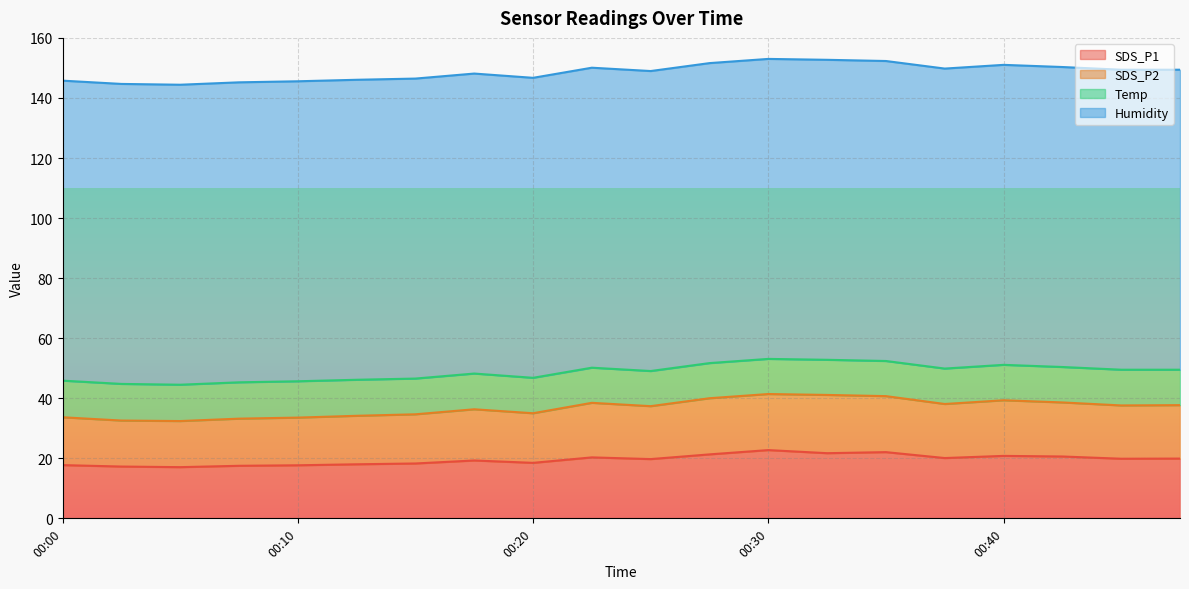

True or false: SDS_P1 and SDS_P2 intersect in this chart.

False